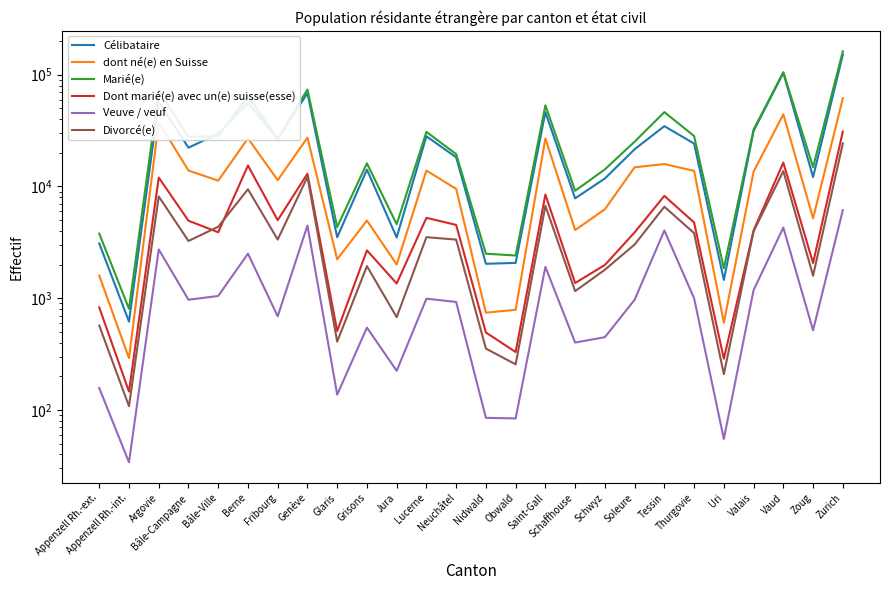

Which series changed the most between Soleure and Uri?

Marié(e)